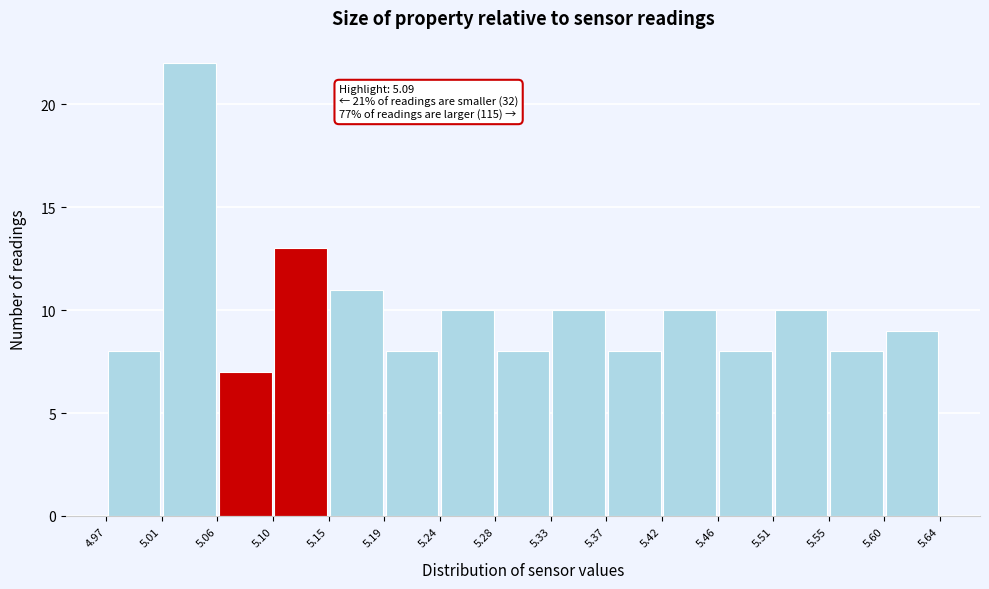

Which range on the x-axis has the tallest bar?

5.01 to 5.06